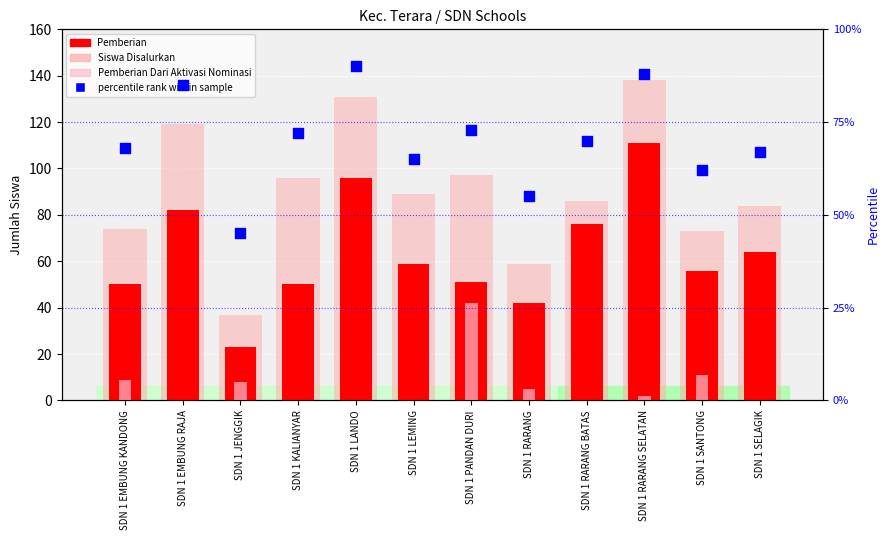

Which series has the largest Y range (max minus min)?

Siswa Disalurkan